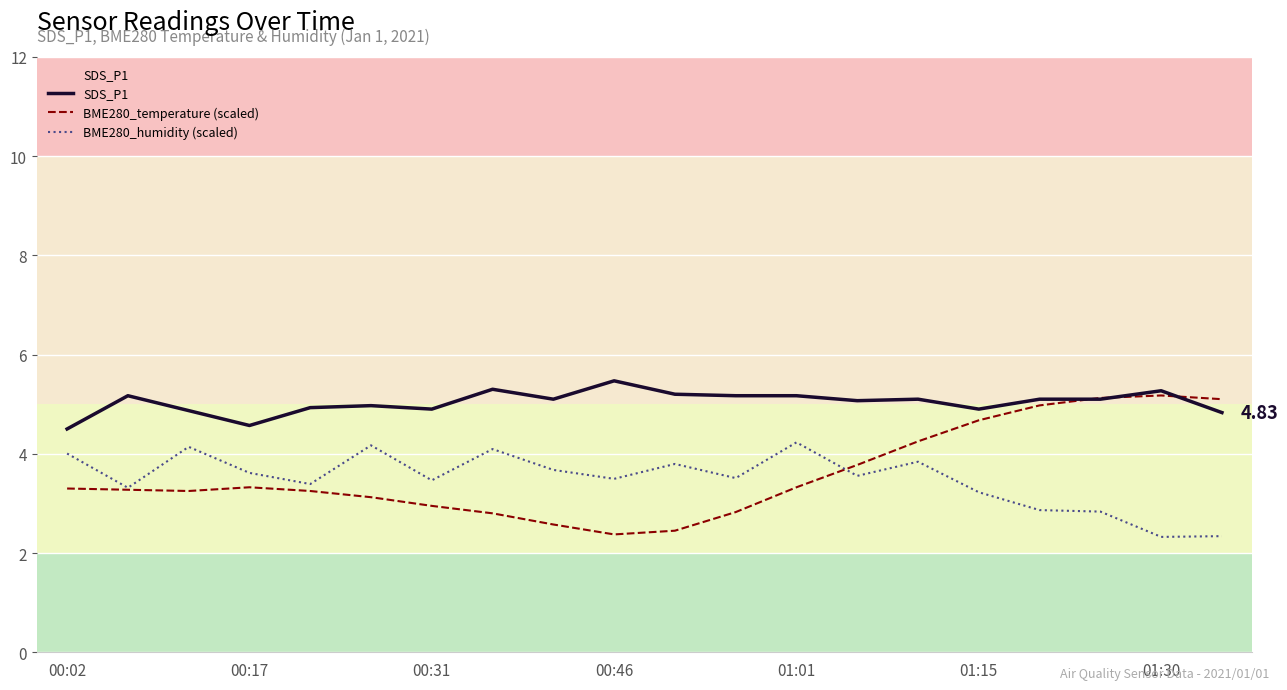

What is the minimum value for BME280_temperature (scaled)?

2.4